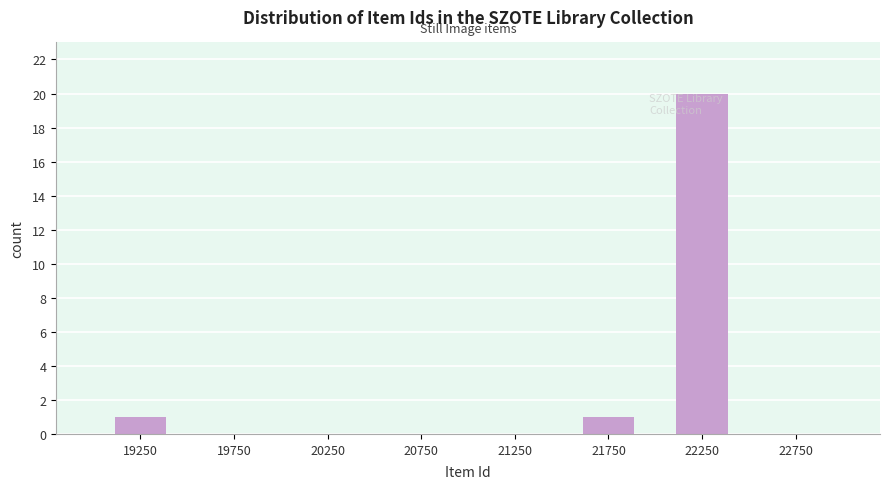

Which range on the x-axis has the tallest bar?

22000 to 22500